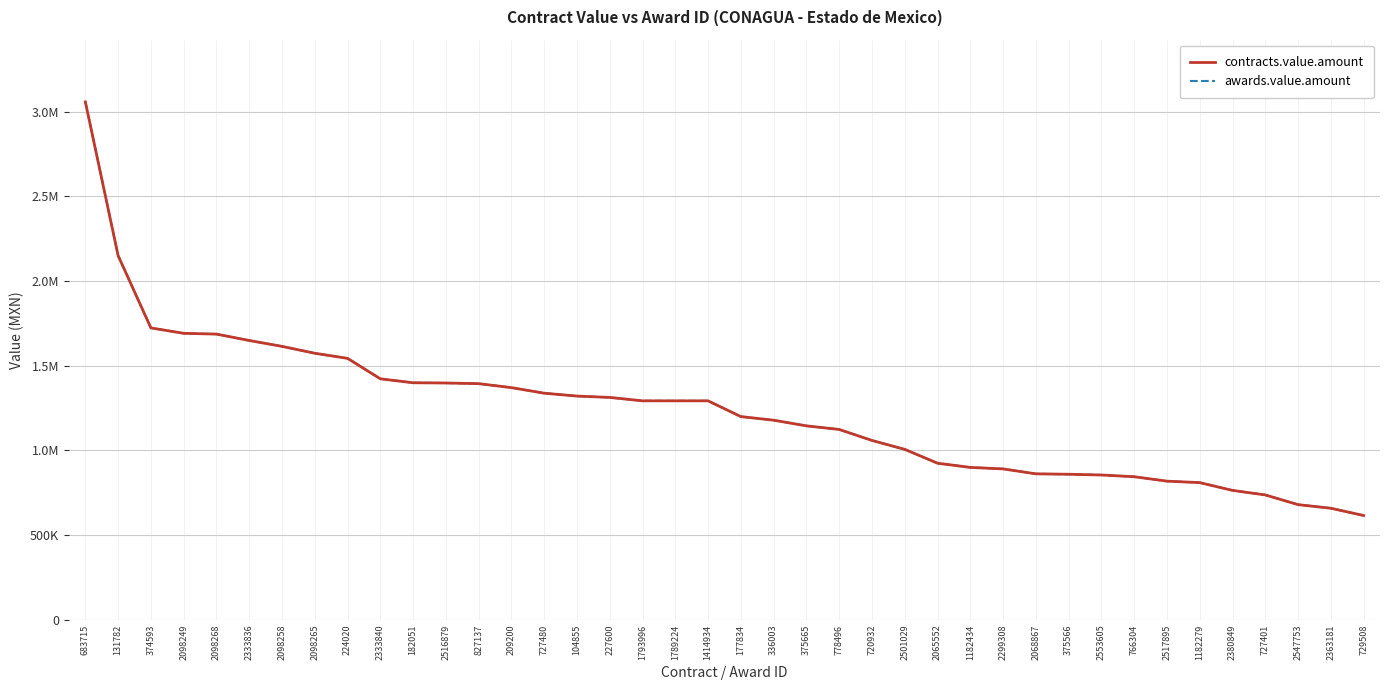

What is the maximum value shown in the chart?

3058347.2